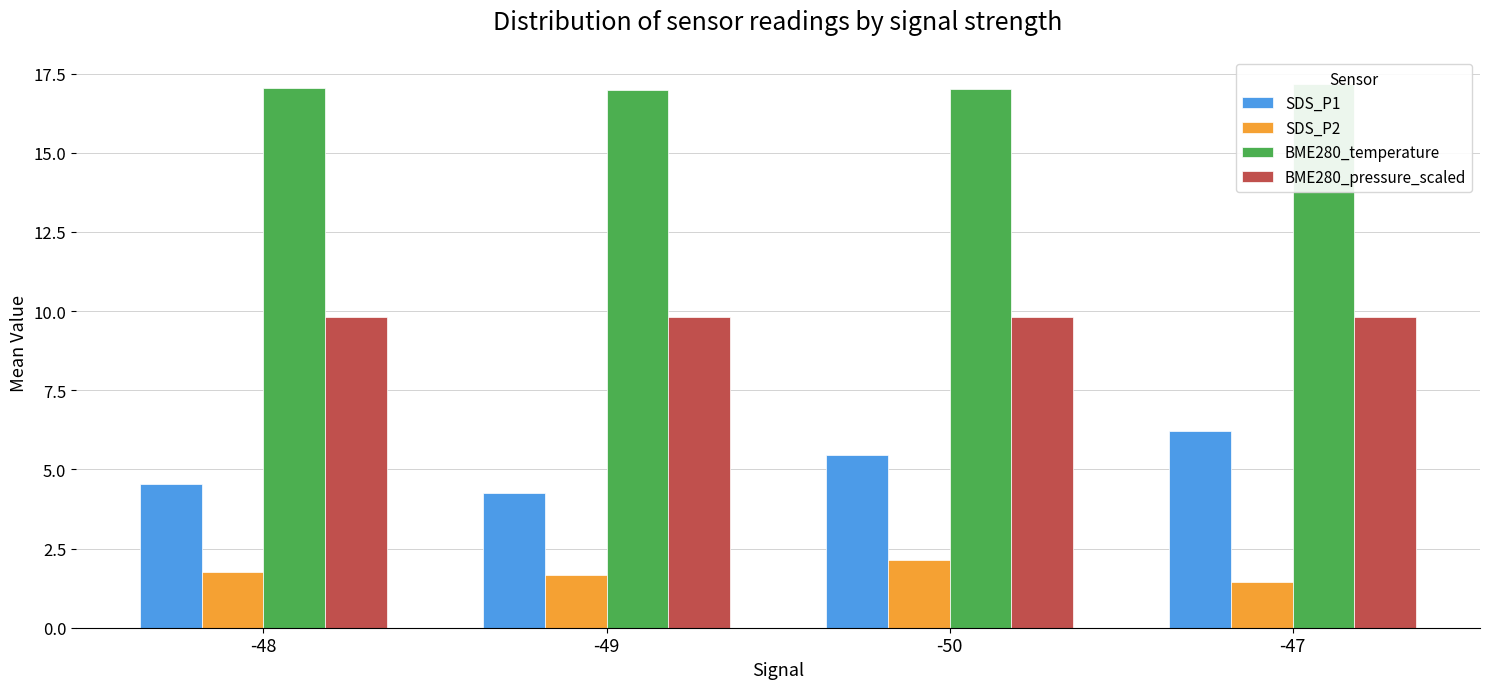

Which category has the highest value in the BME280_pressure_scaled series?

-48